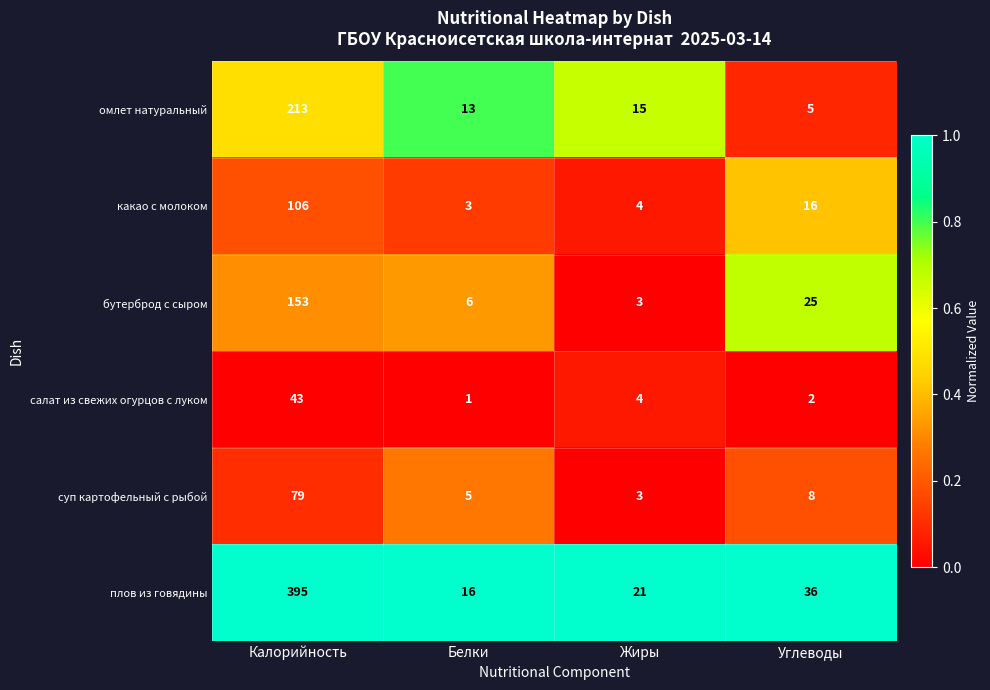

Which category has the lowest value across all series?

Белки